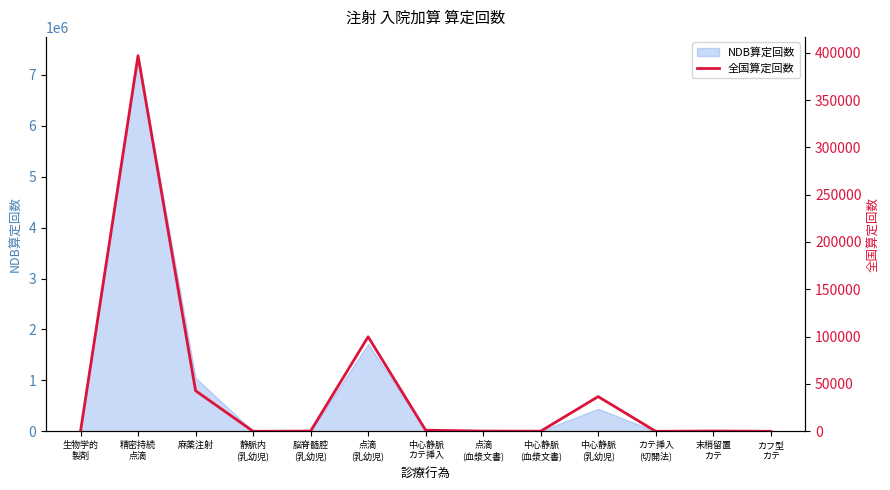

The value at 点滴
(血漿文書) is 75. True or false?

False